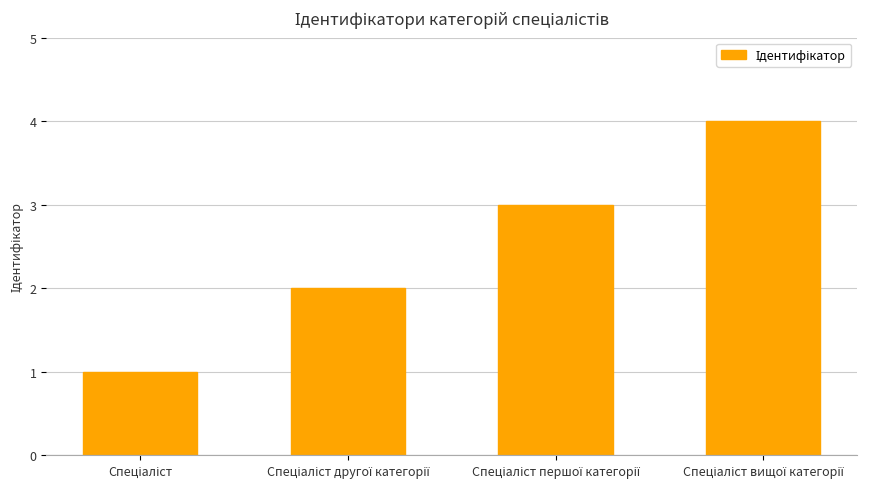

What is the greatest value displayed?

4